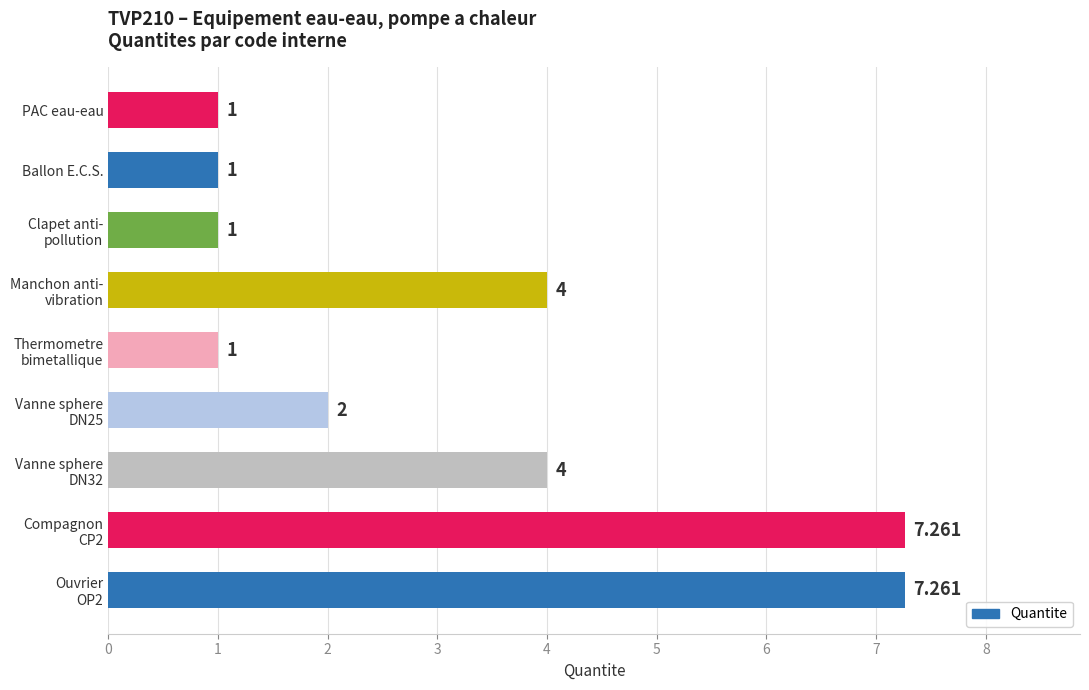

What is the label of the 9th bar from the bottom?

PAC eau-eau